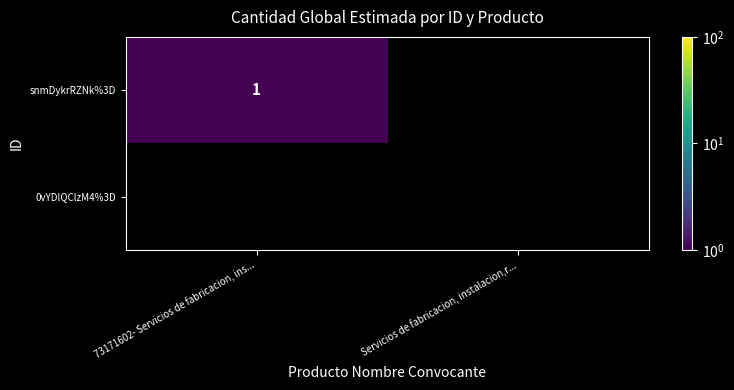

Between 73171602- Servicios de fabricacion, ins... and Servicios de fabricacion, instalacion,r..., which series saw the biggest shift?

snmDykrRZNk%3D